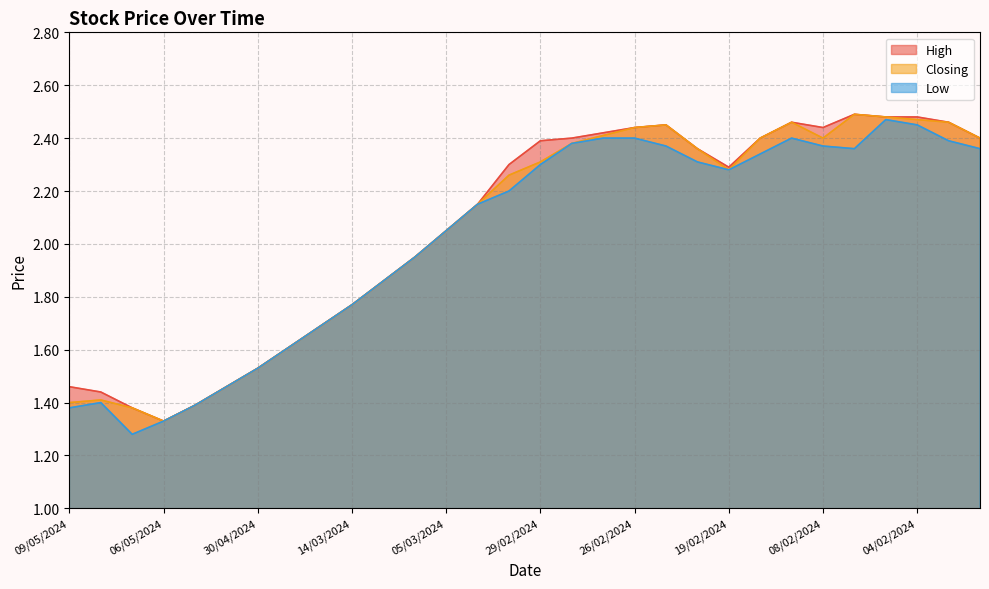

True or false: Low and Closing intersect in this chart.

False